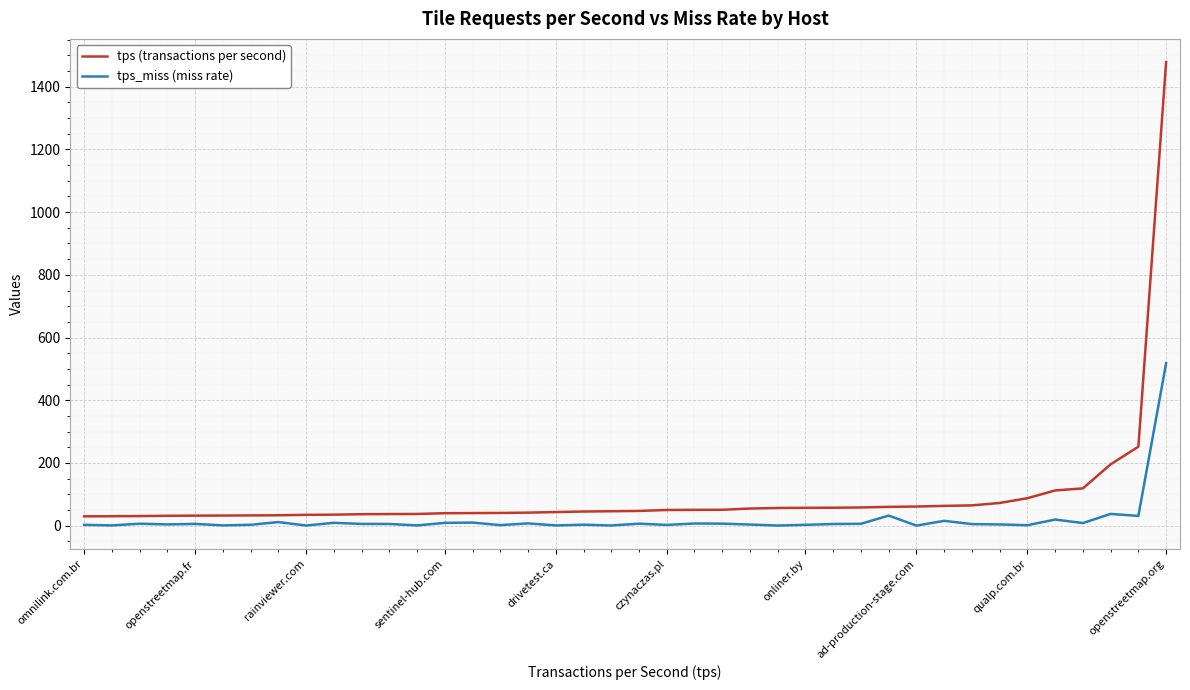

How many values in the tps_miss (miss rate) series exceed 5?

21